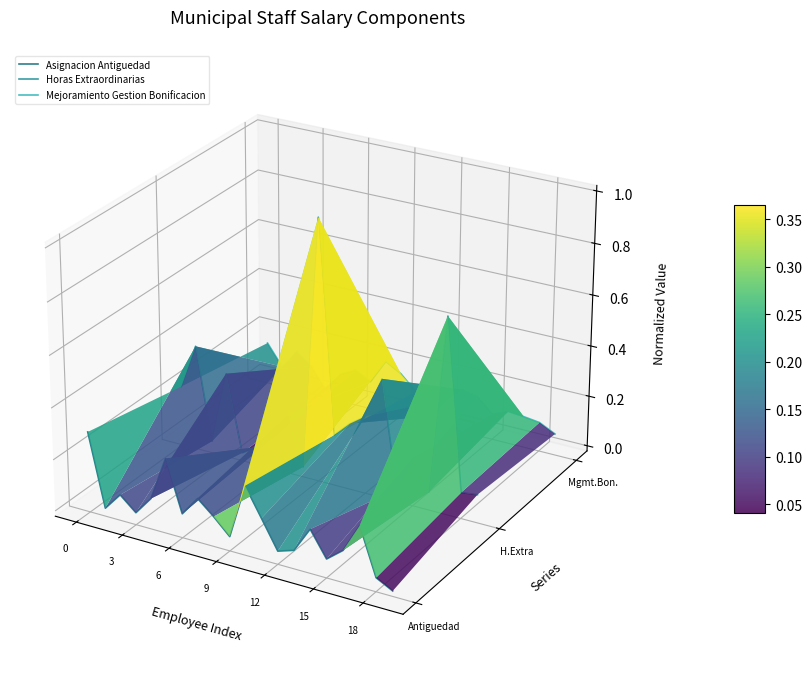

Is the value of Asignacion Antiguedad at 9 greater than the value of Mejoramiento Gestion Bonificacion at 16?

No